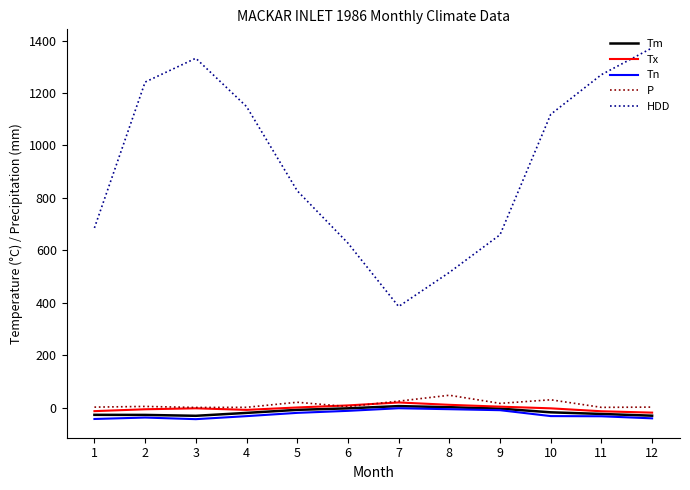

Where is HDD nearest to the value 878?

5